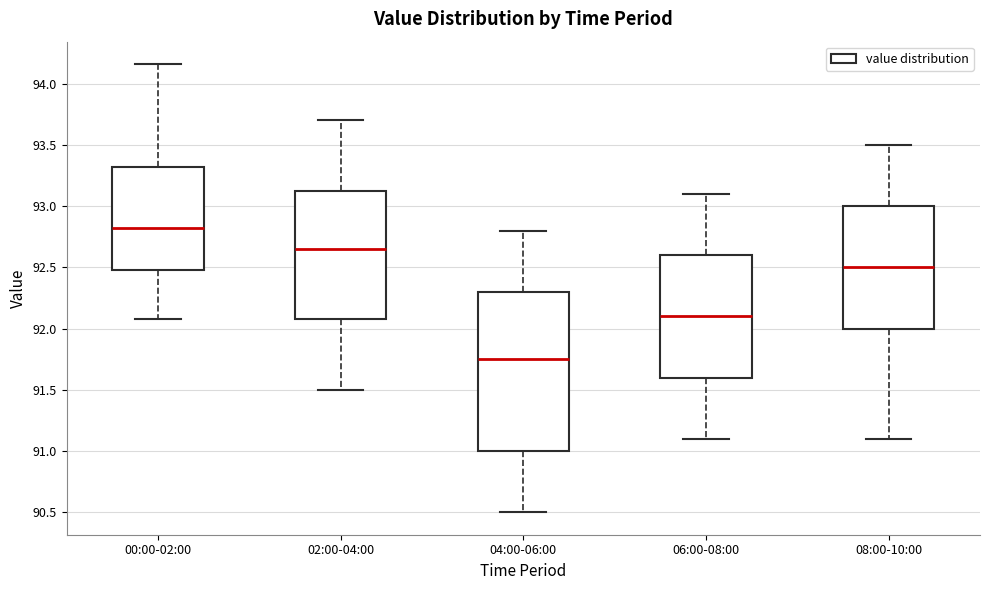

Which box's median line is the highest?

00:00-02:00